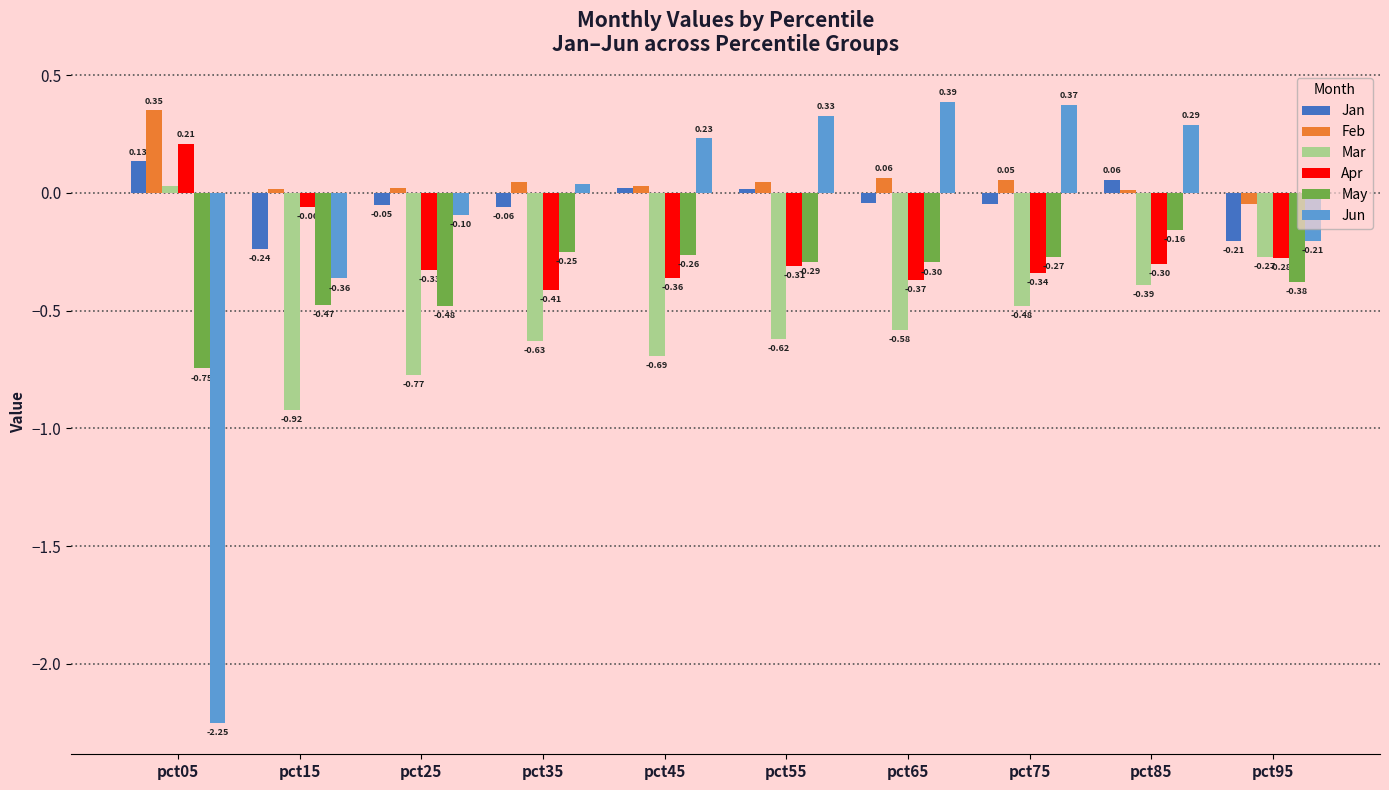

How many values in Apr are above zero?

1